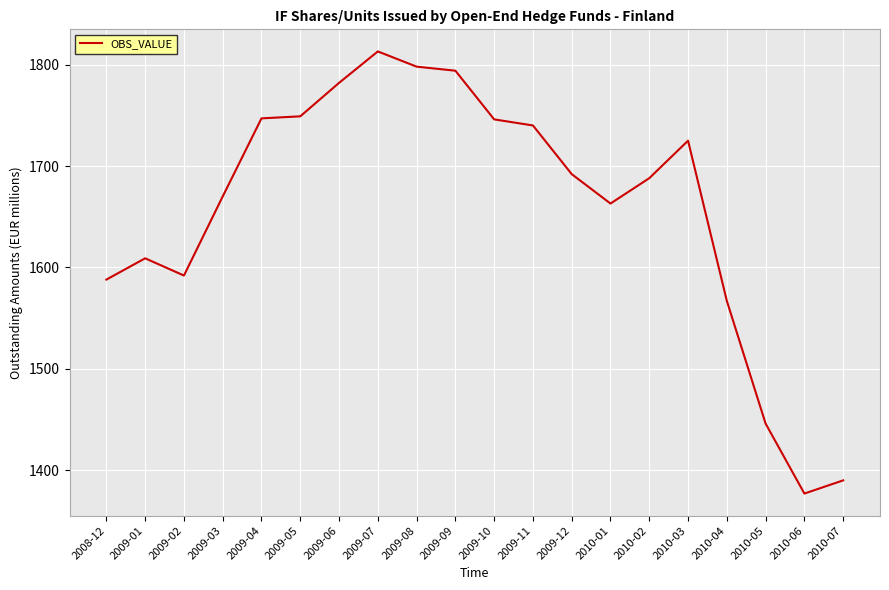

Is it true that the value at 2009-09 is 487?

False